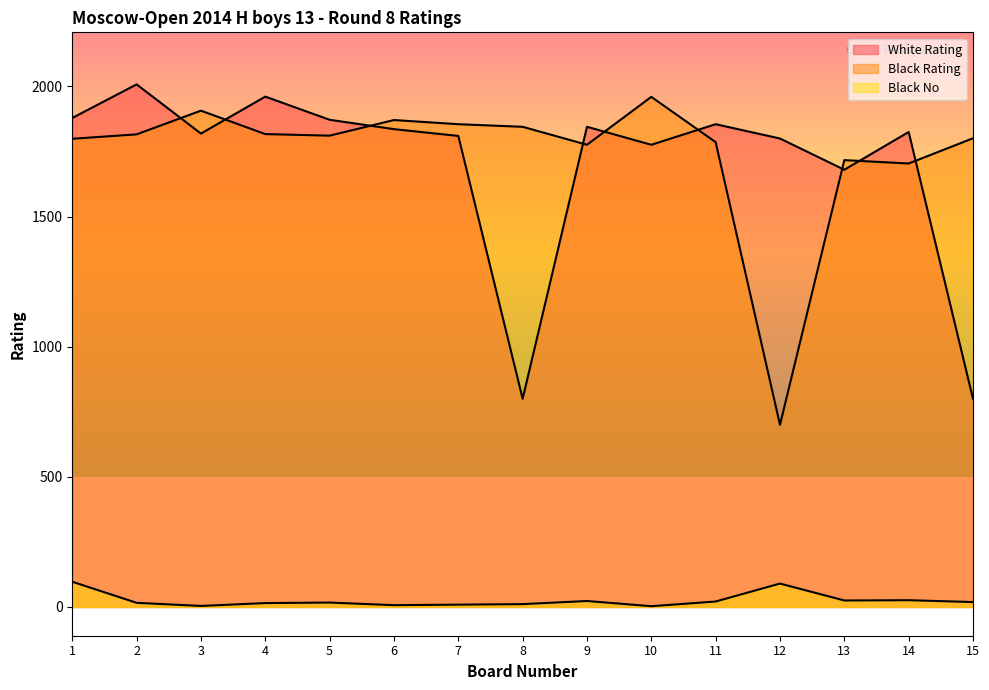

True or false: White Rating has a value of 2487 at 10.

False